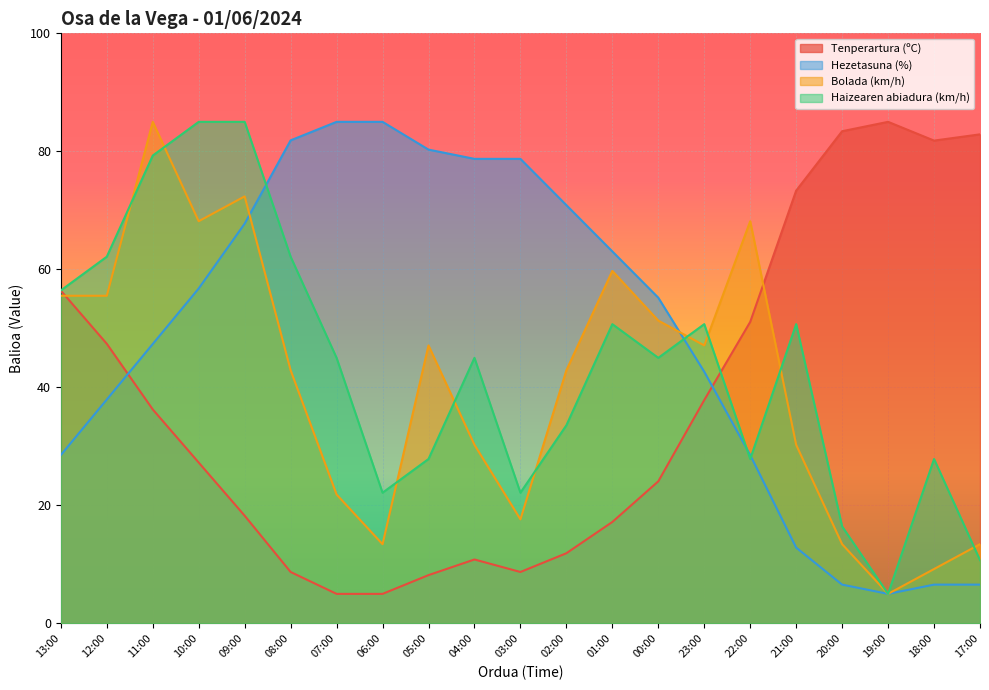

Rank the series by their maximum value, from lowest to highest.

Tenperartura (ºC), Hezetasuna (%), Bolada (km/h), Haizearen abiadura (km/h)